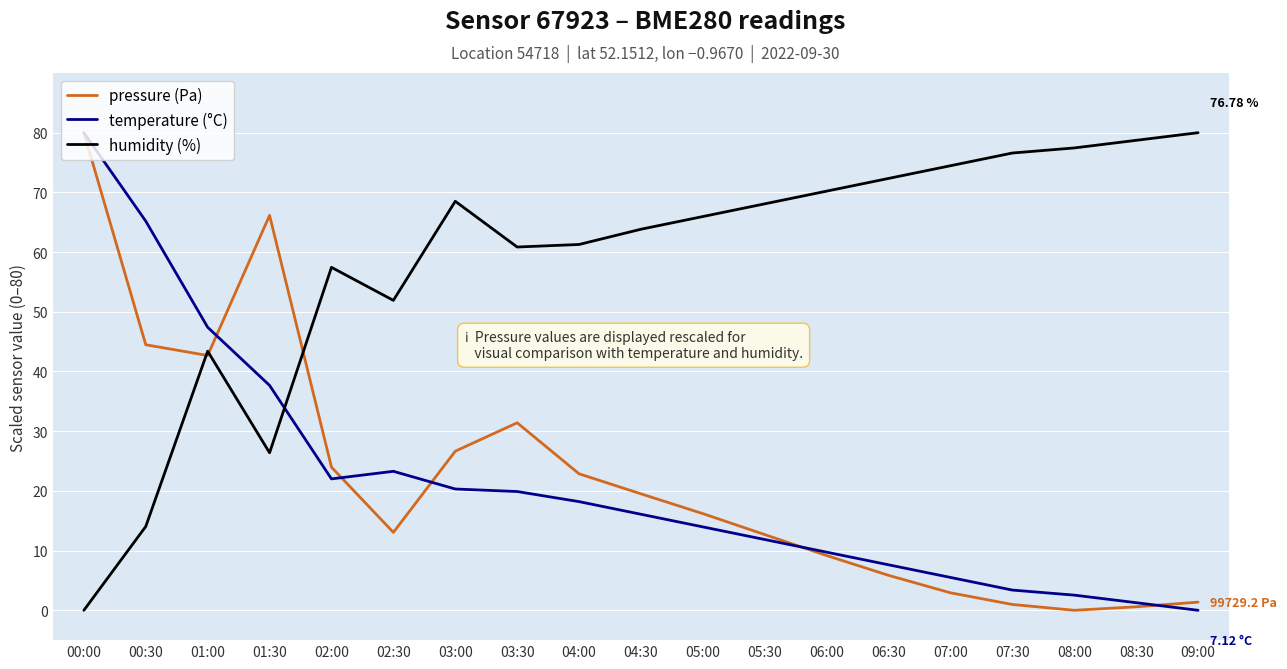

Which series ends up on top after the final intersection of pressure (Pa) and humidity (%)?

humidity (%)